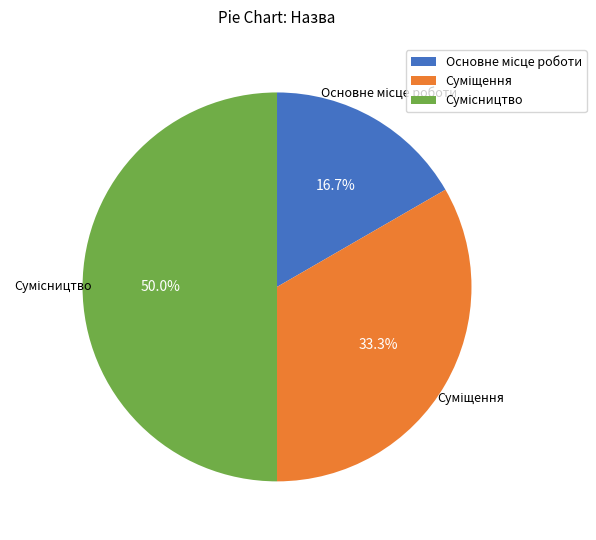

Is it true that Сумісництво is 50% of the pie?

True